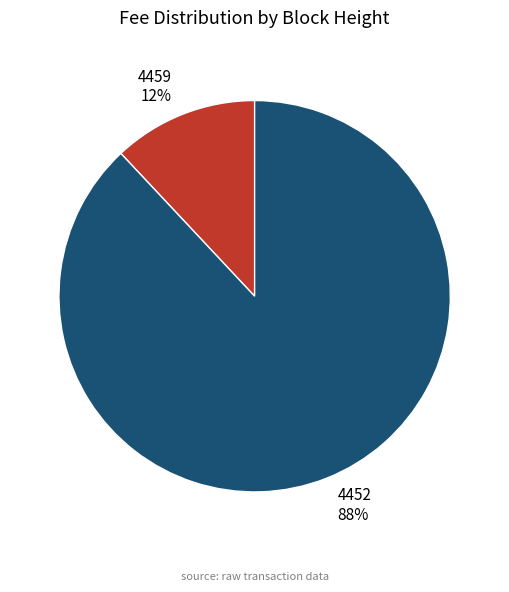

Which slice is the largest?

4452